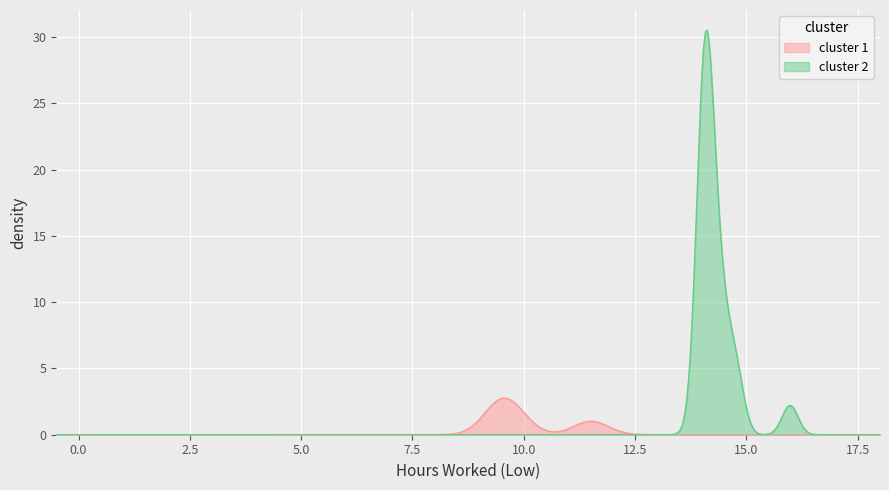

True or false: the data shows 18.9 at 23.

False